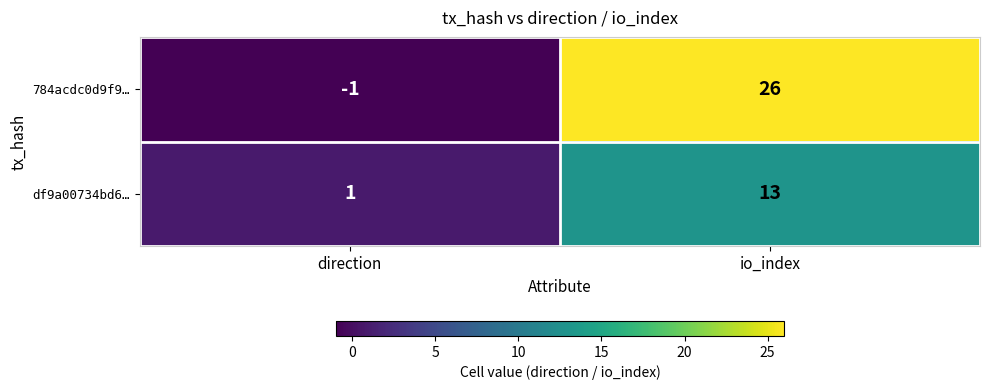

Reading left to right, extract all data points from this chart.

784acdc0d9f9…: direction=-1	io_index=26
df9a00734bd6…: direction=1	io_index=13